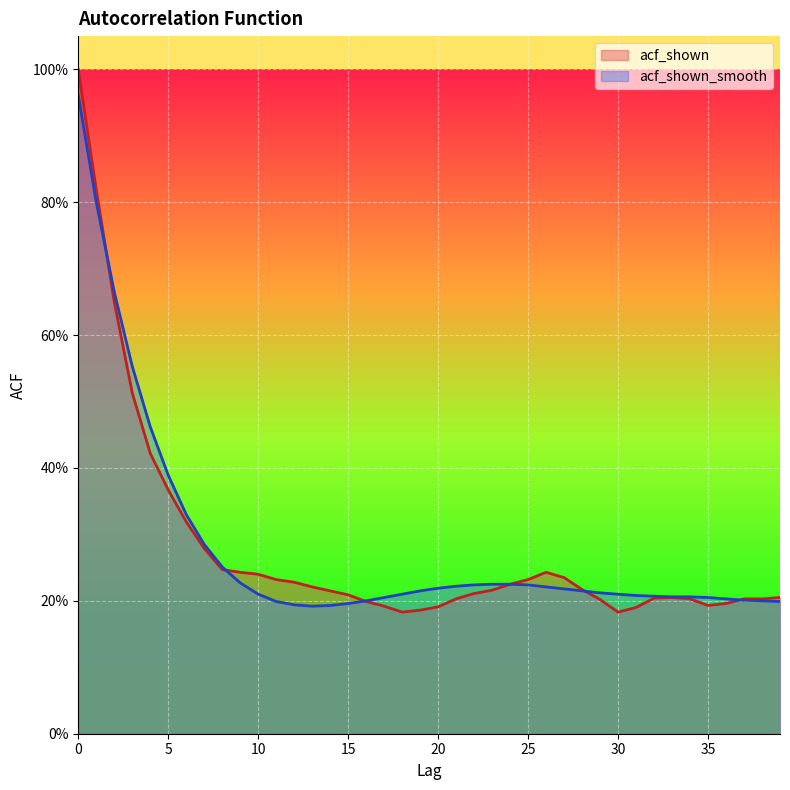

What is the value of the acf_shown point at the 11th from the left?

0.2